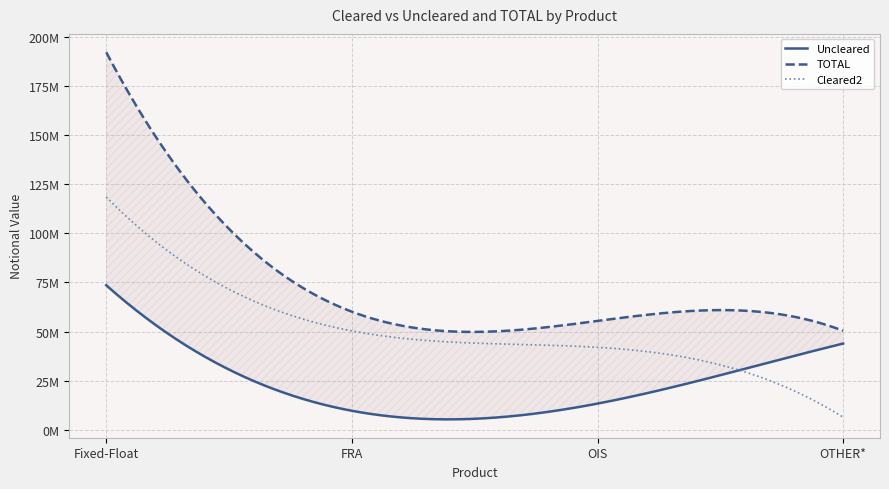

At which label is TOTAL closest to 121246643?

FRA